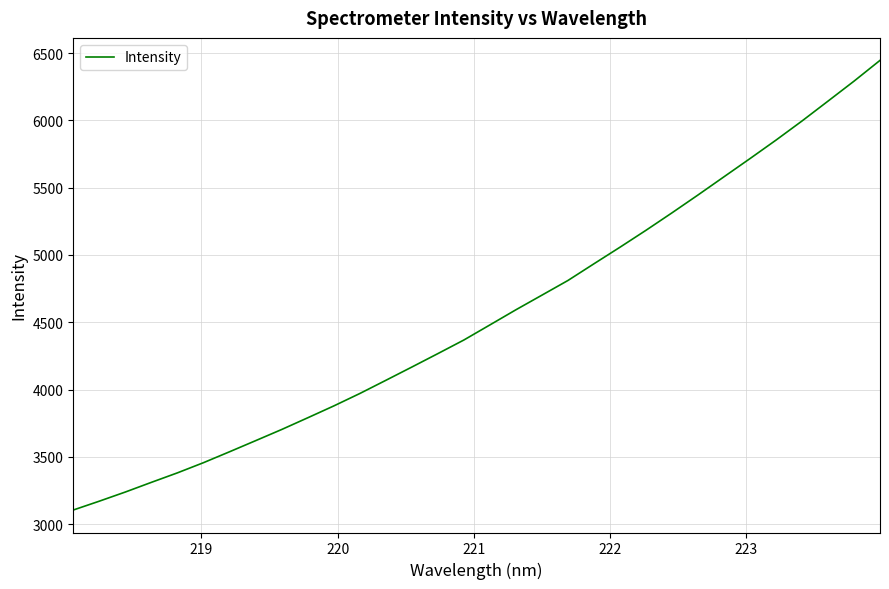

What is the smallest value displayed?

3105.3